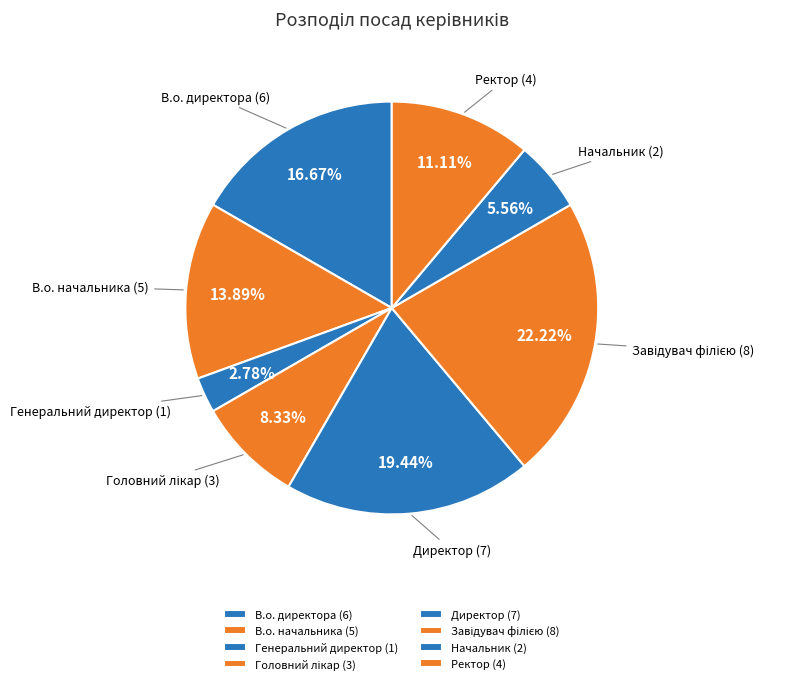

To the nearest percent, what is the difference between the Начальник and В.о. директора slice percentages?

11%